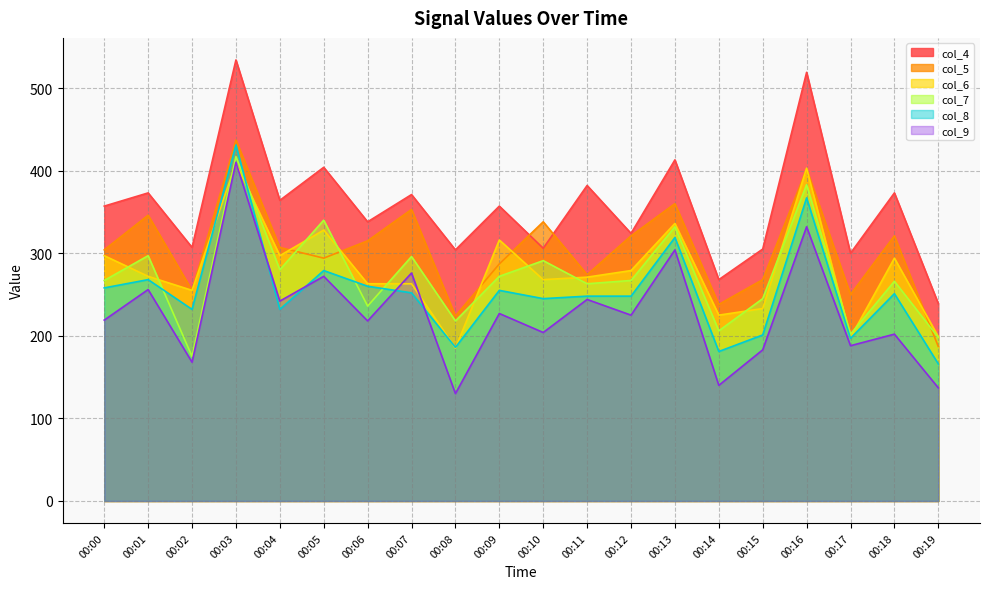

Does the chart display data point markers on the line(s)?

No